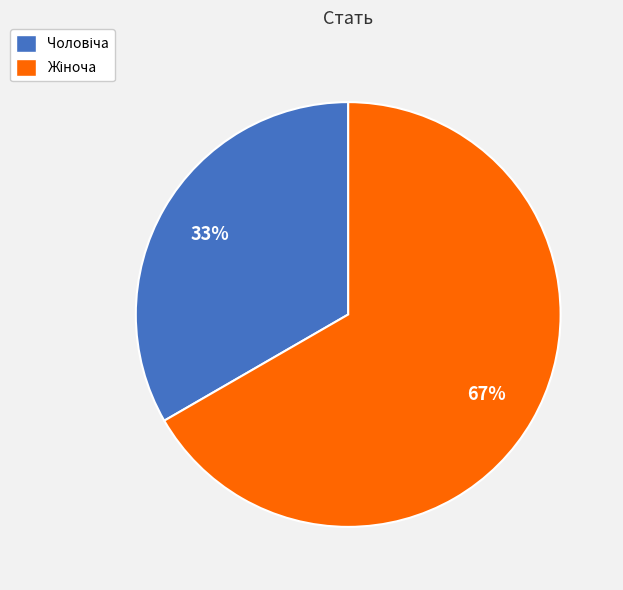

Is there a majority slice in this chart?

Yes